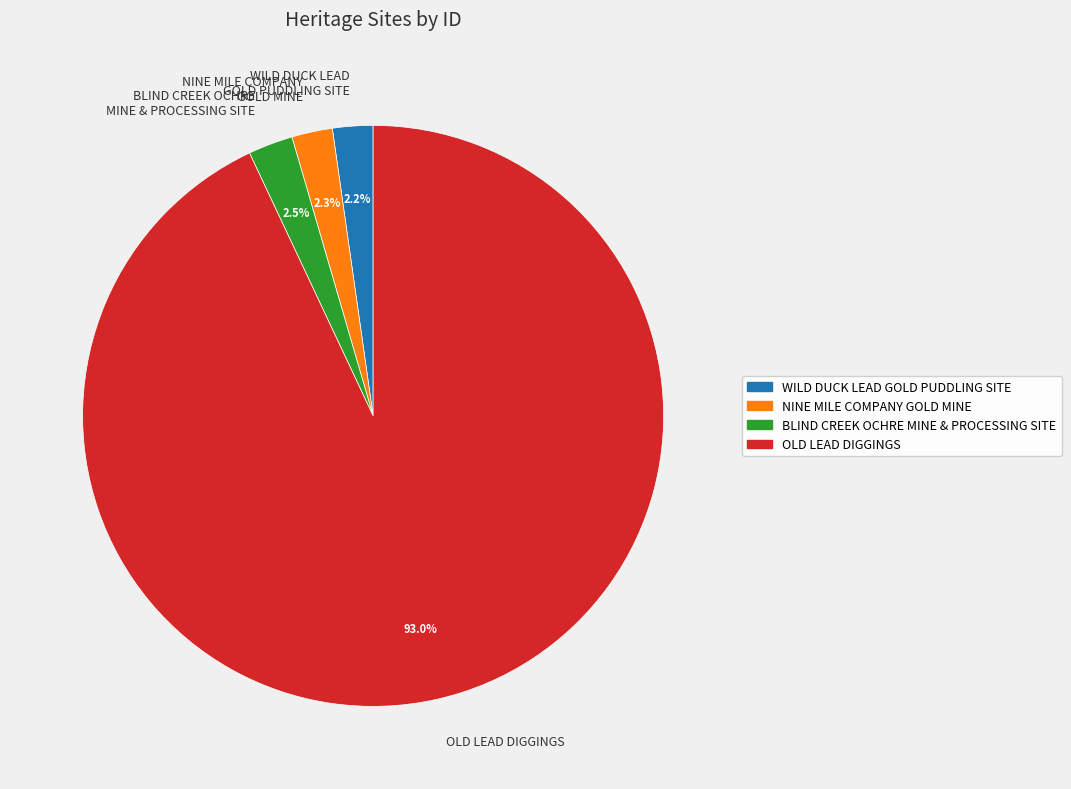

Between OLD LEAD DIGGINGS and BLIND CREEK OCHRE MINE & PROCESSING SITE, which is larger?

OLD LEAD DIGGINGS